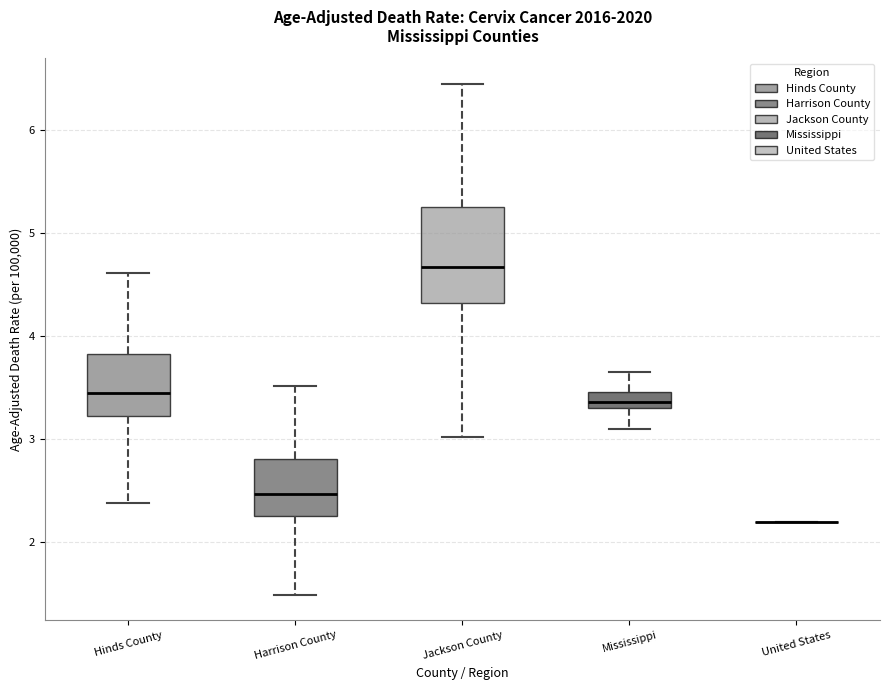

Which box is the tallest, from its lower edge to its upper edge?

Jackson County